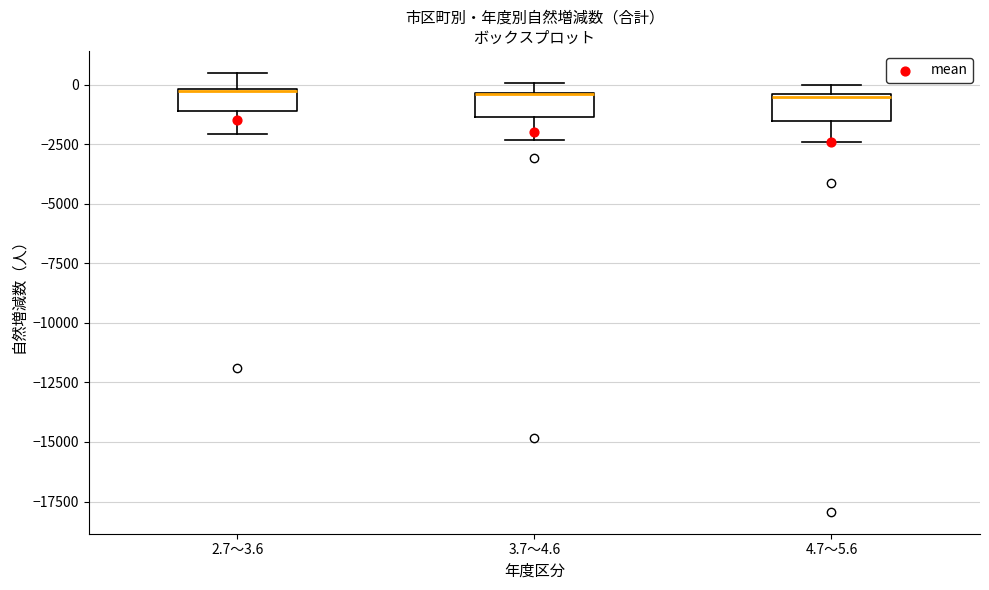

Where does the upper whisker of the box for 2.7～3.6 end on the y-axis? The values are not printed on the chart, so give them approximately, as read against the axis.

500